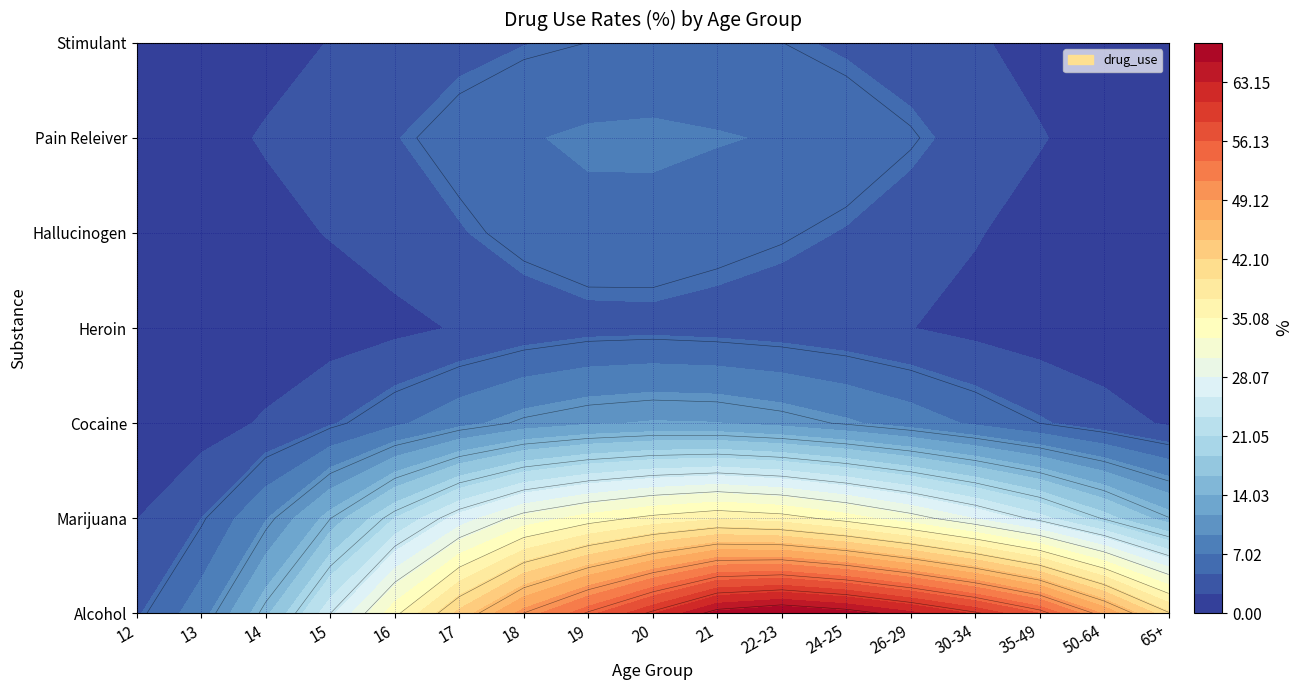

True or false: hallucinogen_use has a value of 1.3 at 26-29.

False